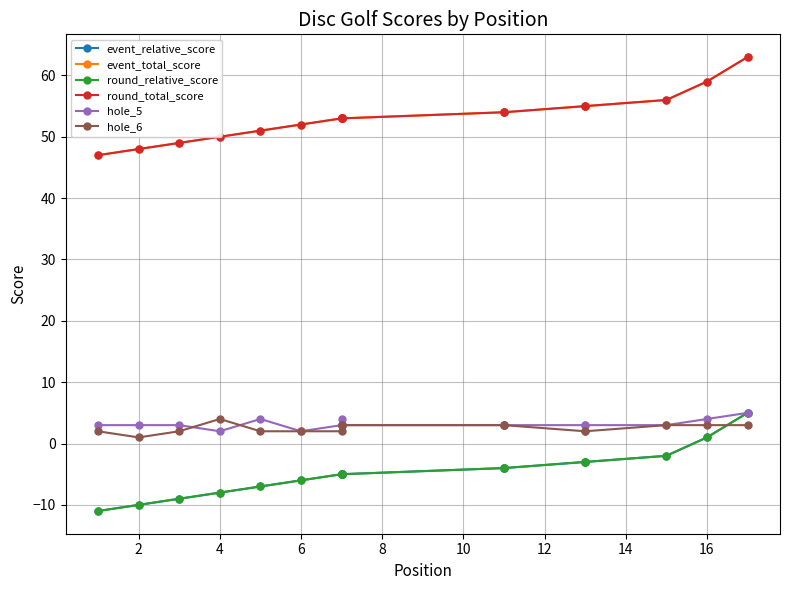

True or false: hole_5 and round_relative_score intersect in this chart.

False